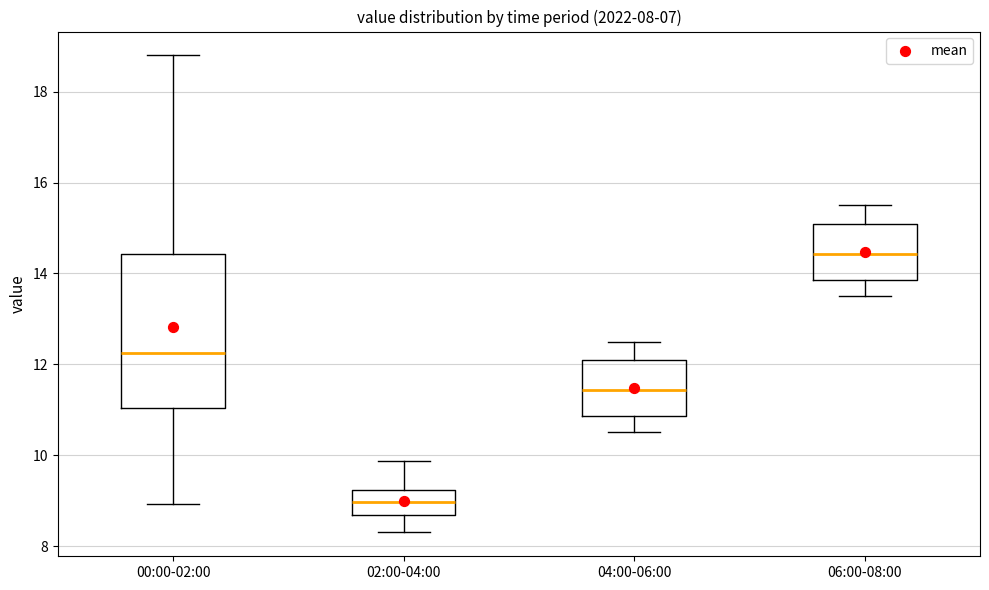

Comparing the boxes themselves (not the whiskers), which one is the tallest?

00:00-02:00